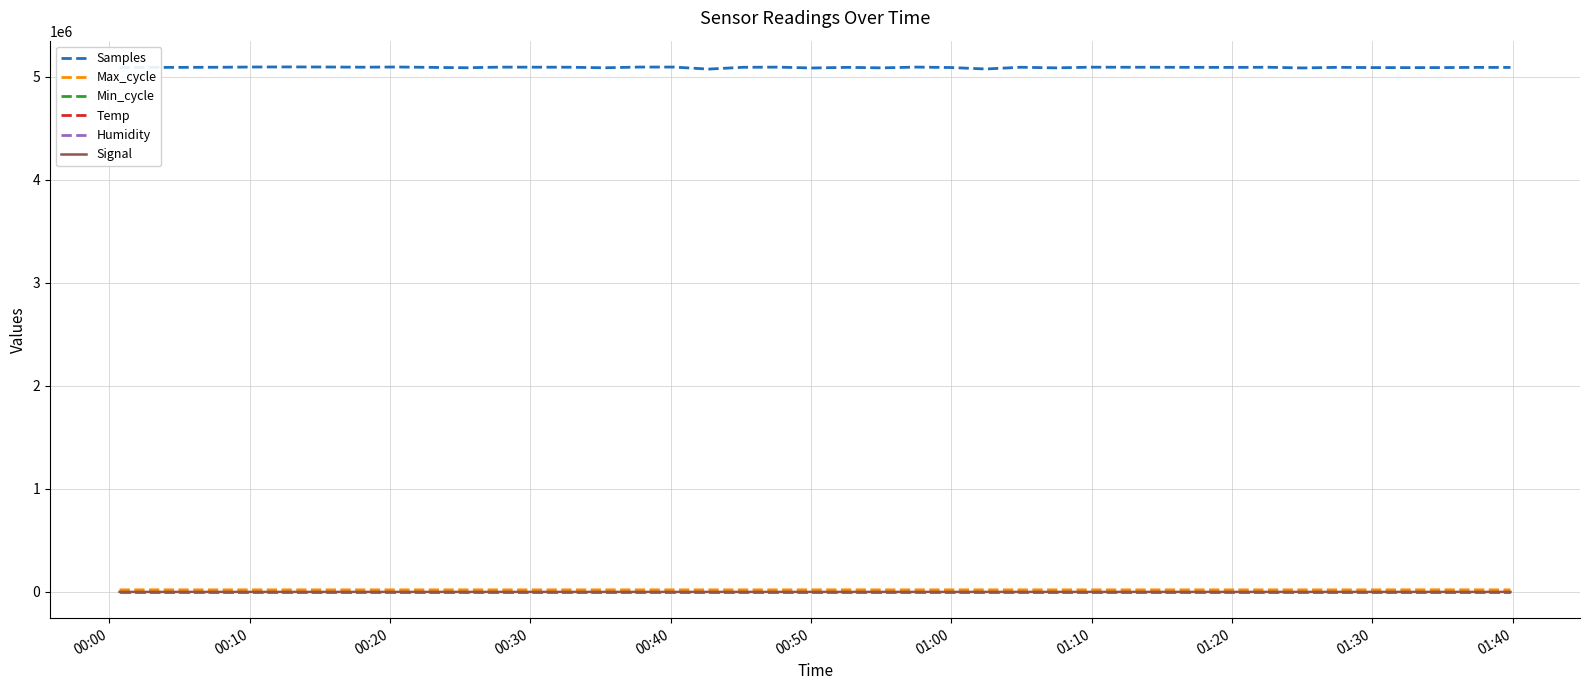

What is the lowest value of the Samples series?

5074225.0